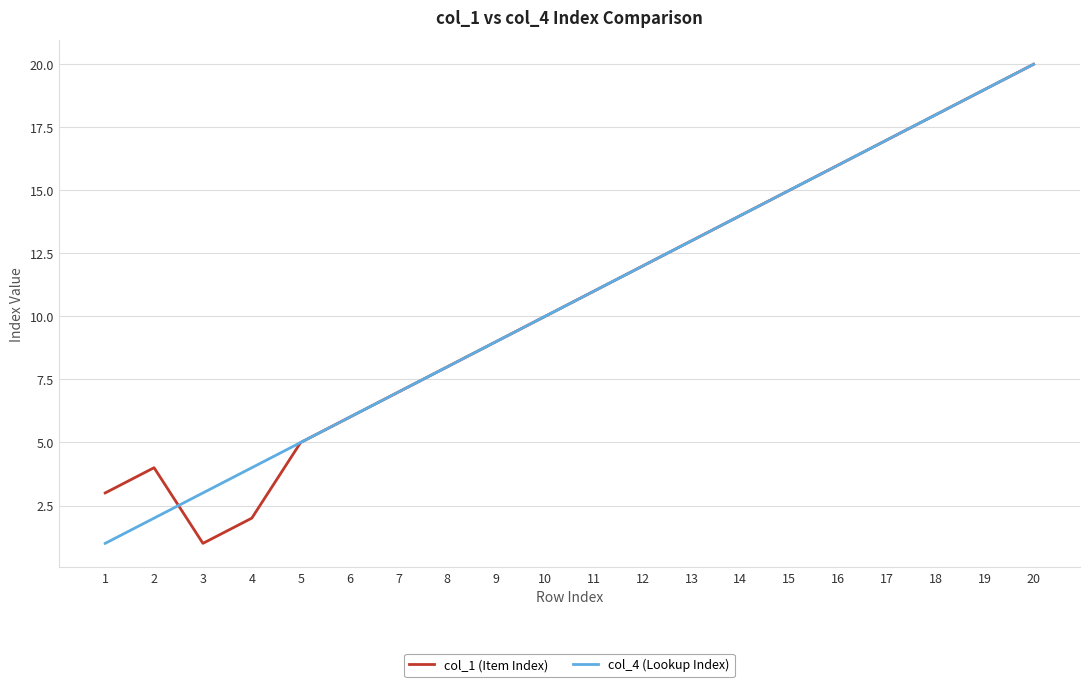

At which category is the sum across all series the highest?

20